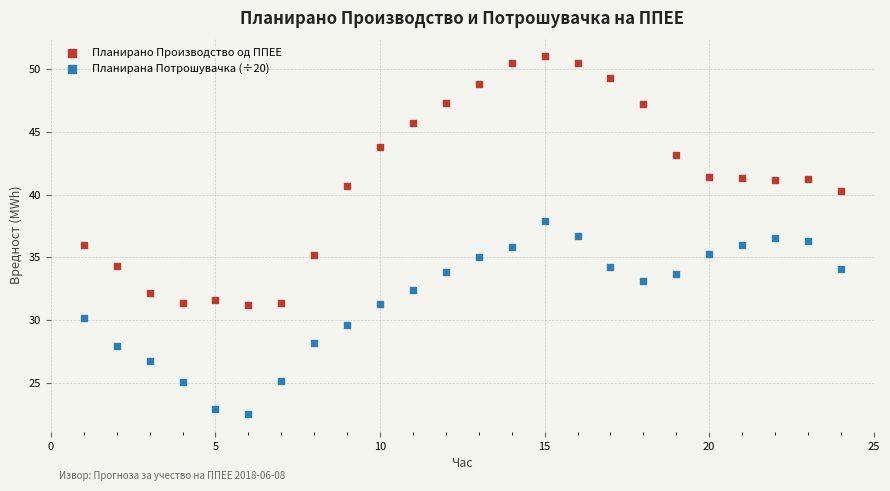

Across all data points, what is the range of Y values (max minus min)?

28.5